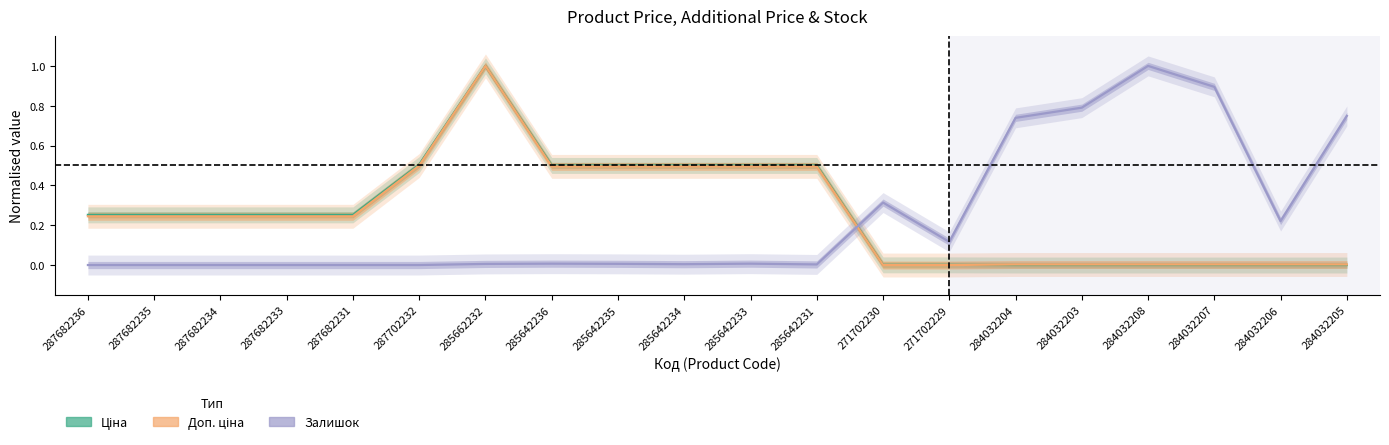

At which category does Доп. ціна reach its first local peak?

285662232